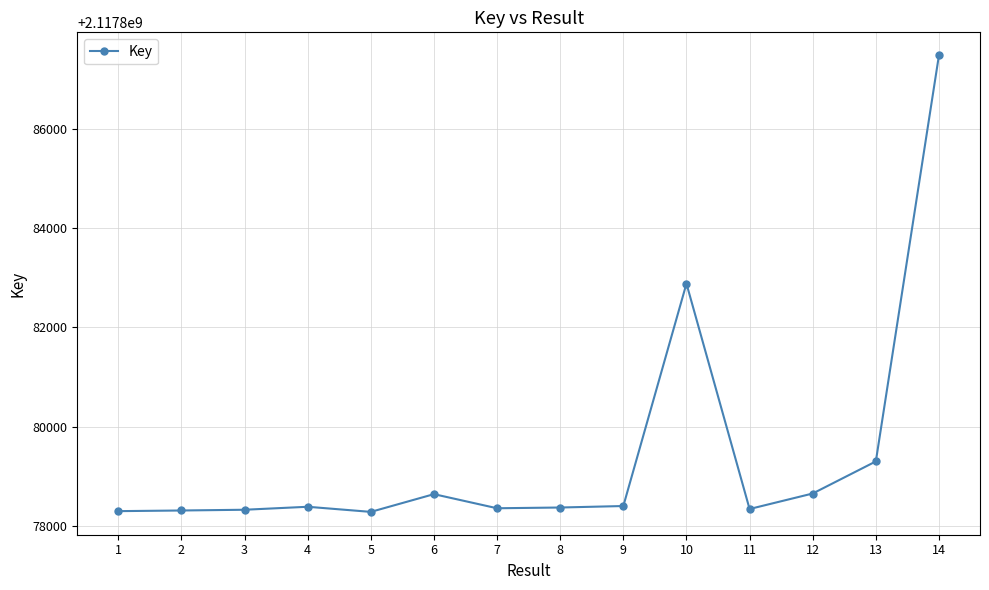

How many series are shown in this chart?

1